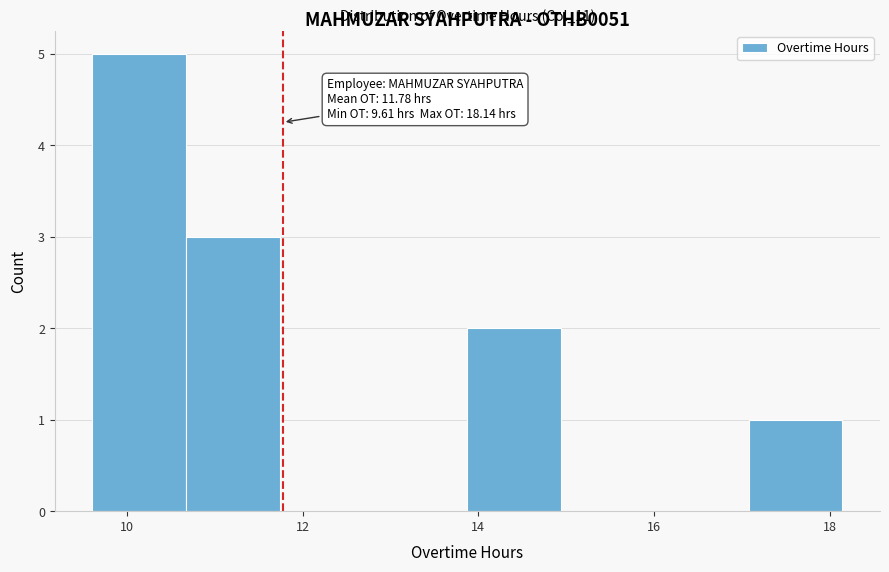

Over which range of the x-axis is the bar tallest?

9.6 to 10.6